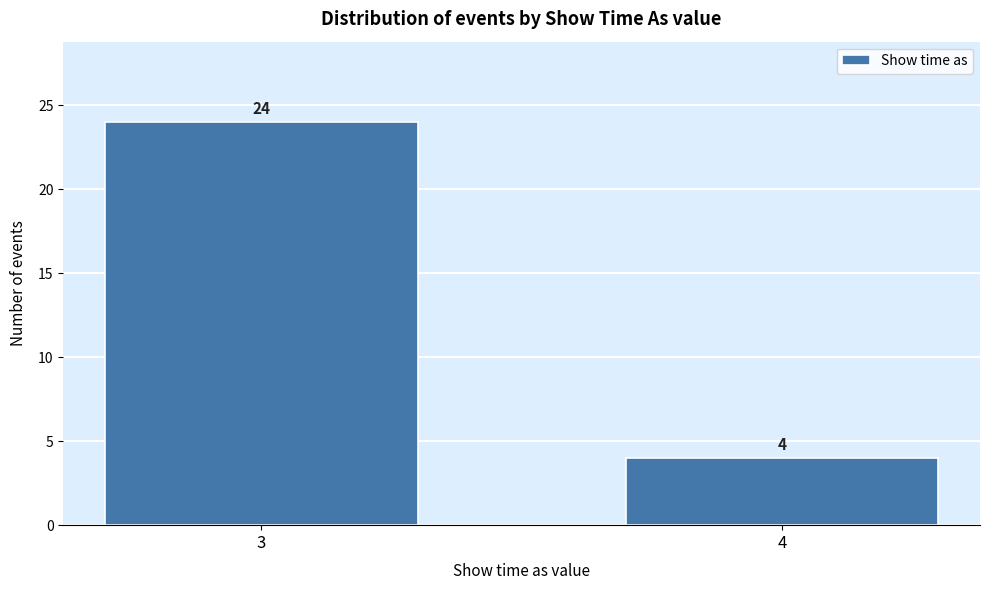

Reading left to right, list all the values displayed in this chart.

3=24	4=4